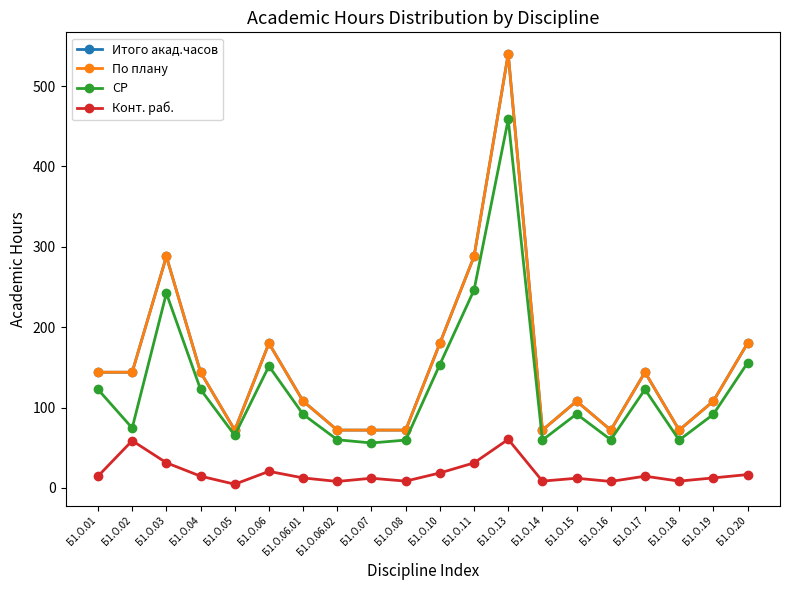

List the labels in order of Конт. раб. value, largest first.

Б1.О.13, Б1.О.02, Б1.О.03, Б1.О.11, Б1.О.06, Б1.О.10, Б1.О.20, Б1.О.01, Б1.О.04, Б1.О.17, Б1.О.06.01, Б1.О.19, Б1.О.07, Б1.О.15, Б1.О.08, Б1.О.14, Б1.О.18, Б1.О.06.02, Б1.О.16, Б1.О.05